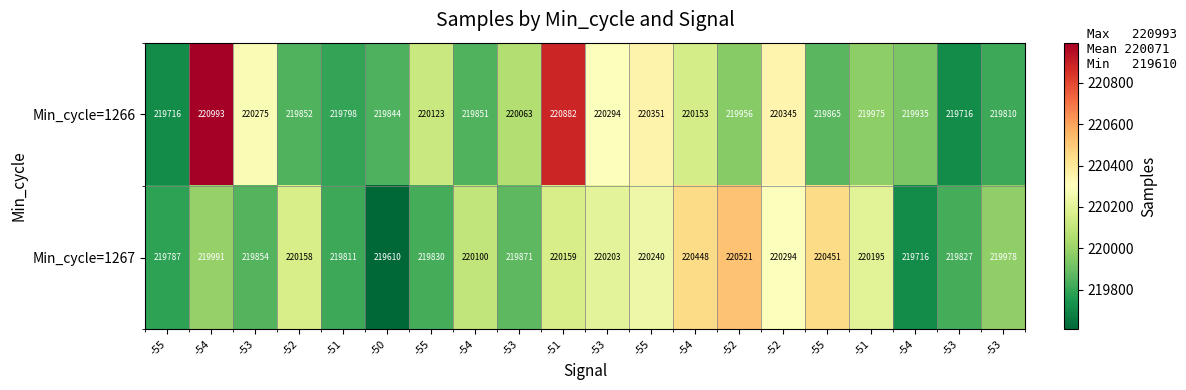

Which series has the largest total across all categories?

Min_cycle=1266